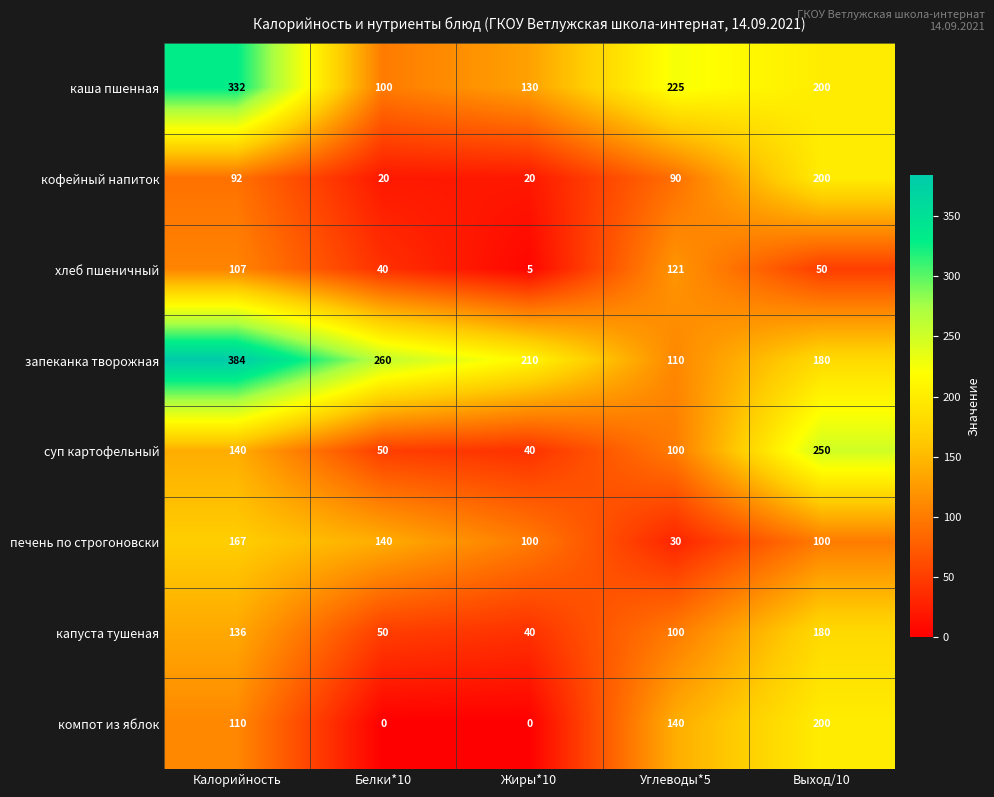

What is the sum of the каша пшенная values at Калорийность and Жиры*10?

462